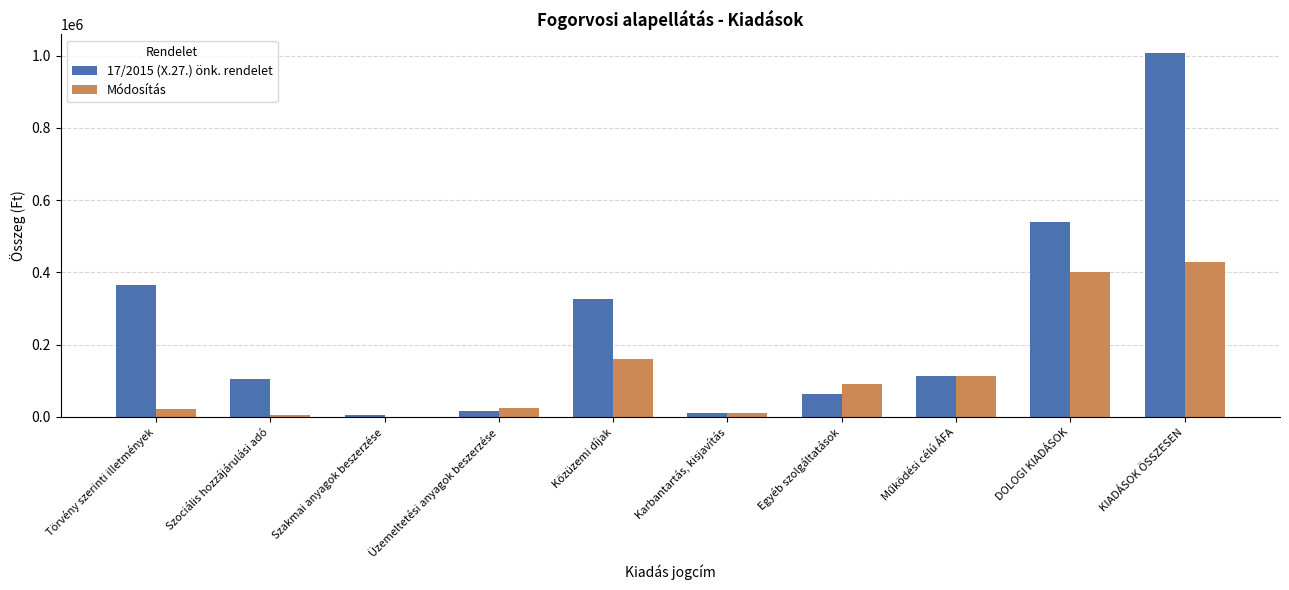

Which series has the largest total across all categories?

17/2015 (X.27.) önk. rendelet